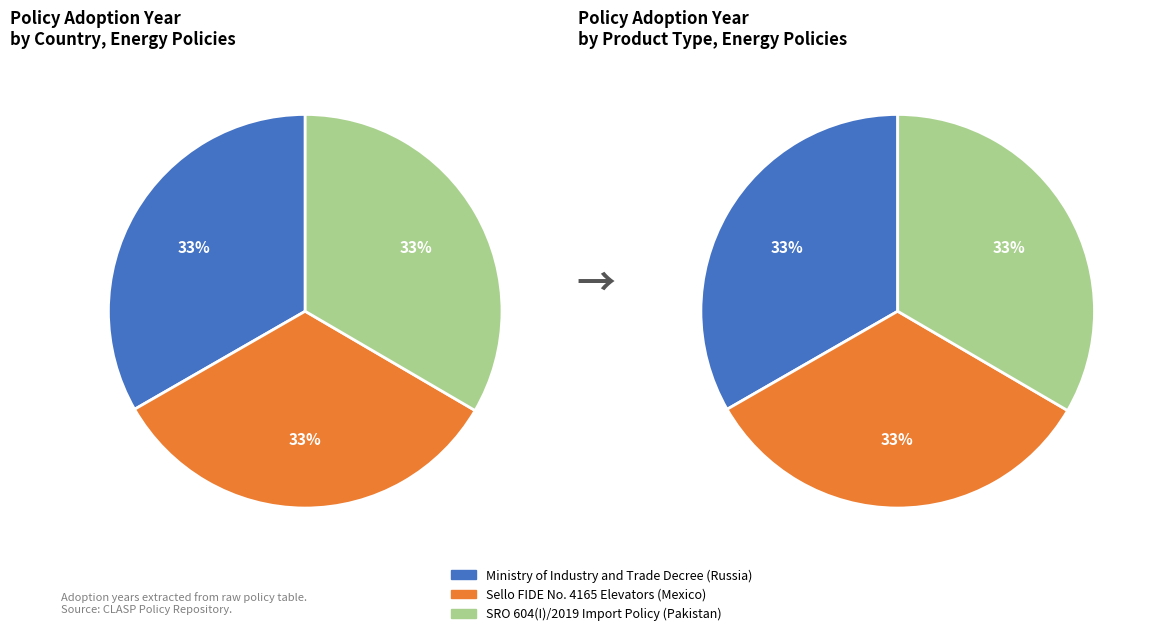

To the nearest percent, what percentage of the pie is Ministry of Industry and
Trade Decree (Russia)?

33%